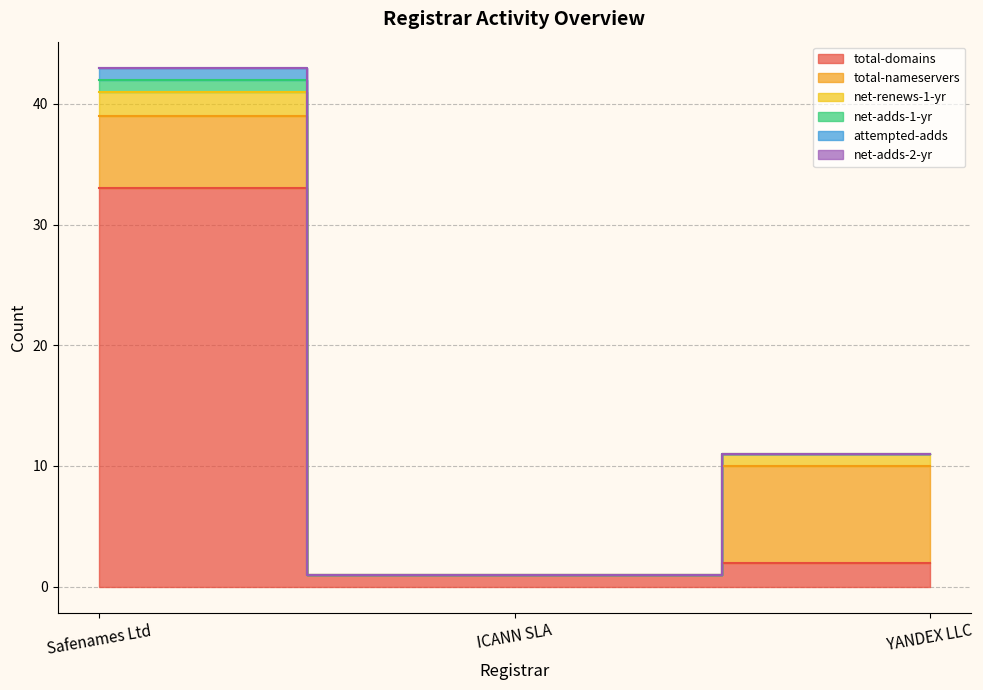

At ICANN SLA, list the series in order from smallest to largest.

total-nameservers, net-renews-1-yr, net-adds-1-yr, attempted-adds, net-adds-2-yr, total-domains